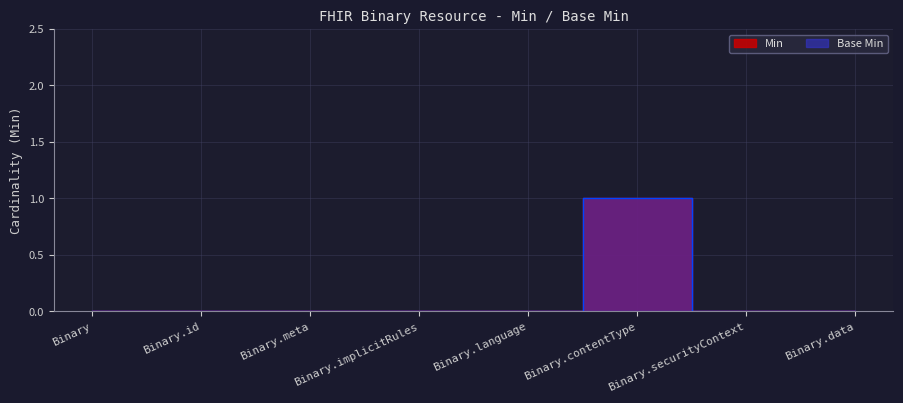

Rank the series at Binary.data from lowest to highest value.

Min, Base Min